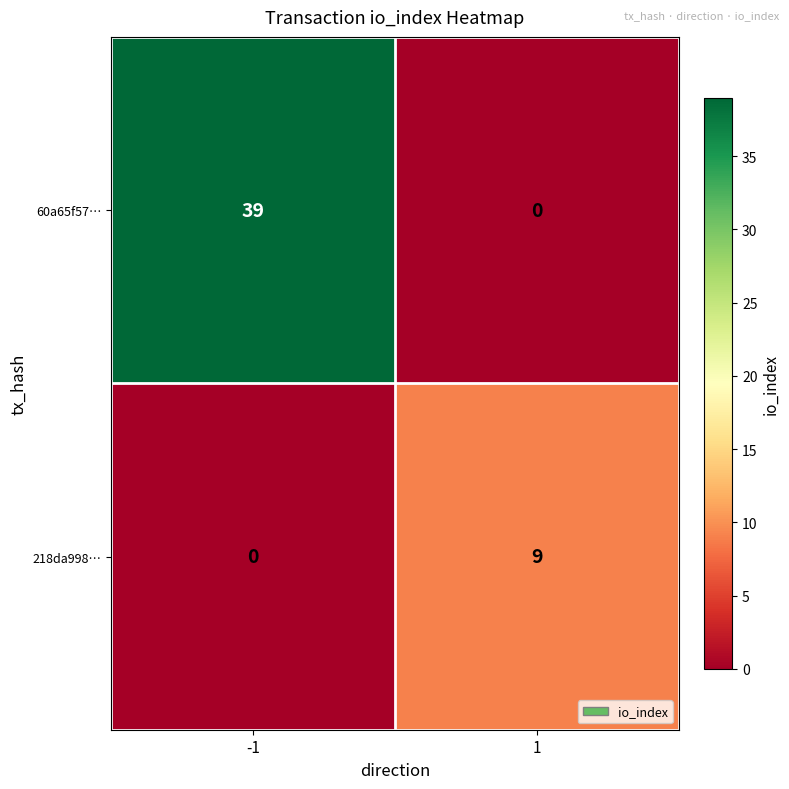

What is the sum of the 60a65f57… values at -1 and 1?

39